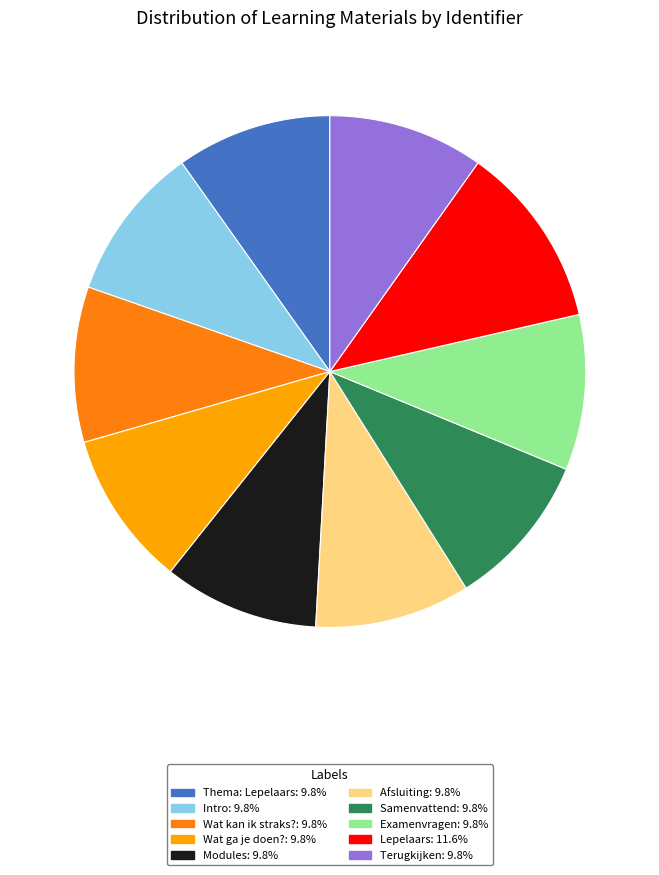

What is the largest slice in the pie chart?

Lepelaars